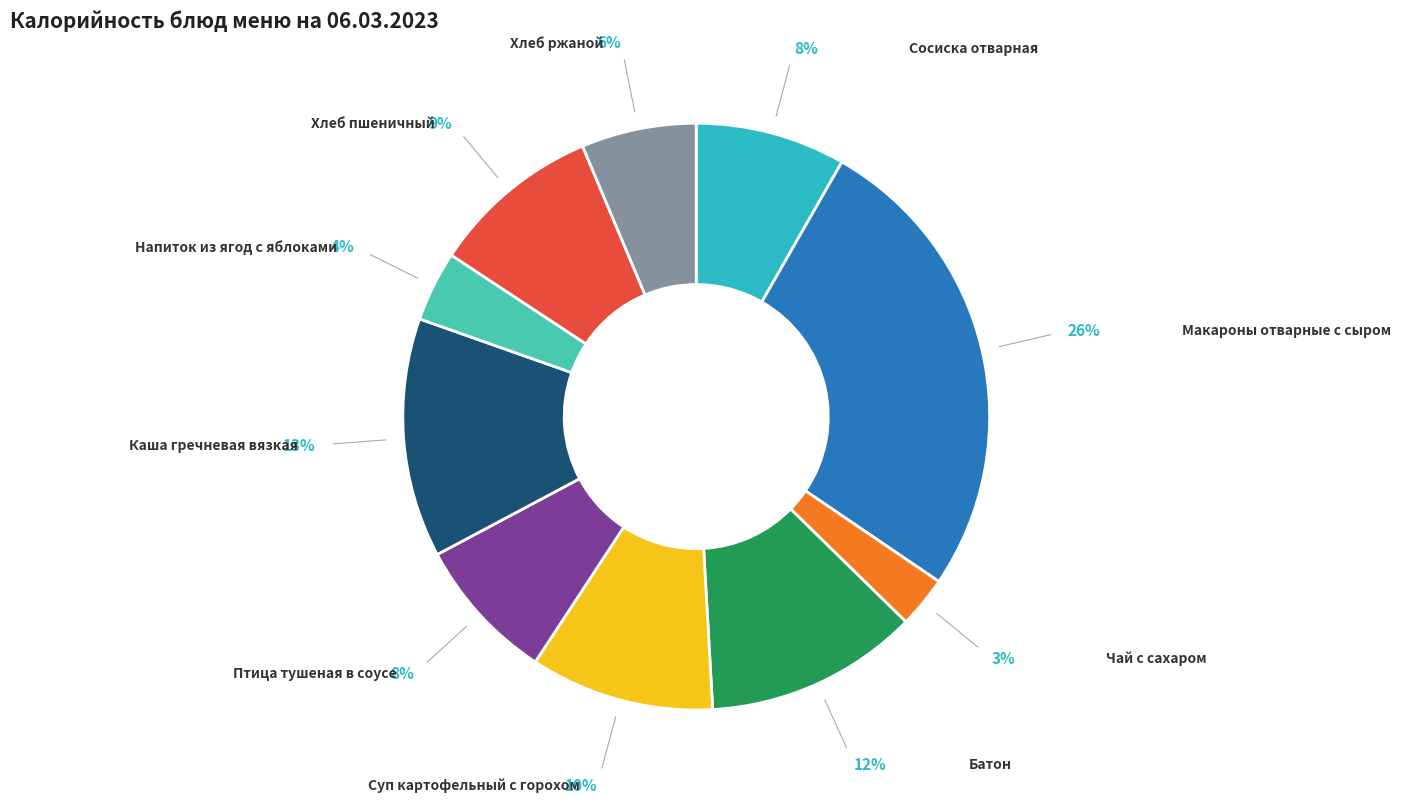

Combined, do Чай с сахаром and Каша гречневая вязкая account for over 50%?

No